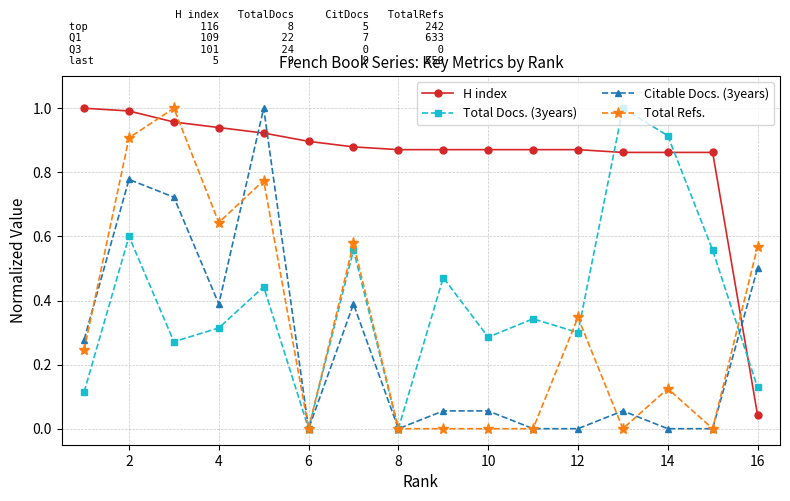

True or false: Total Refs. has more than 1 points higher than both neighbors.

True